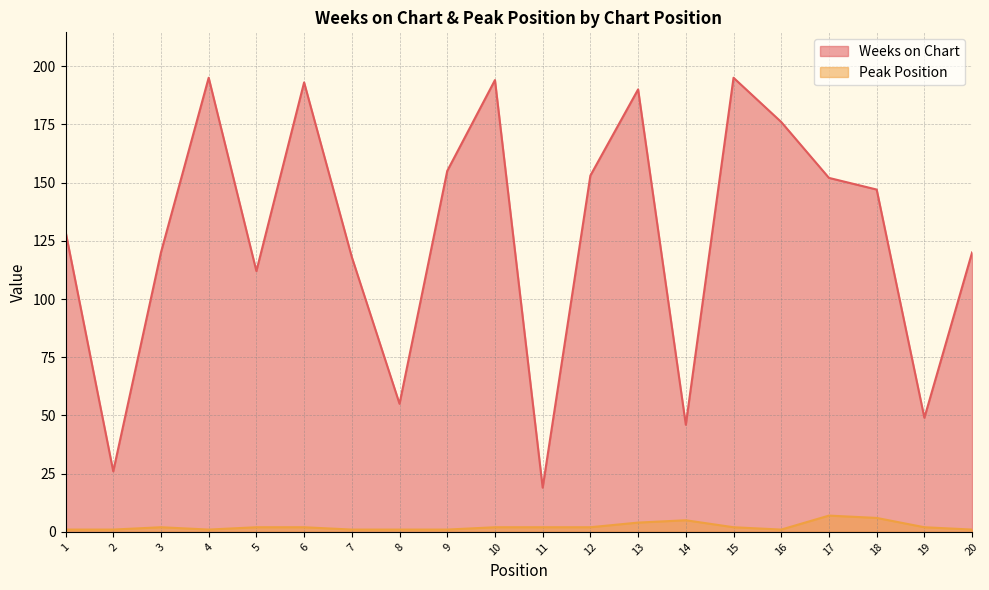

How many data points in Peak Position are above 2?

4